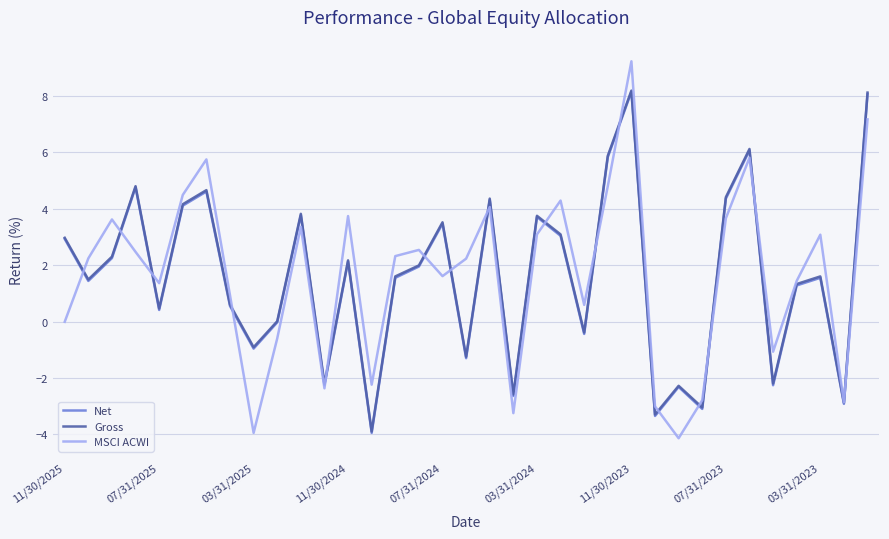

How many lines are shown in the chart?

3